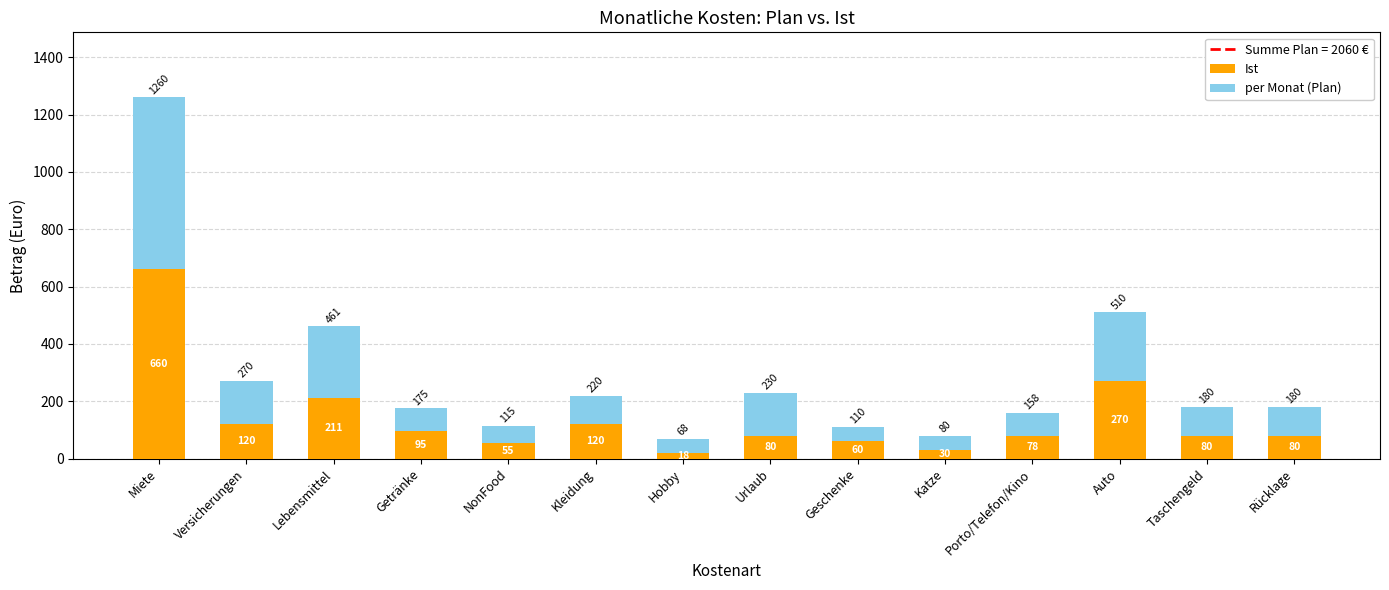

What is the sum of the Ist values at Hobby and Taschengeld?

98